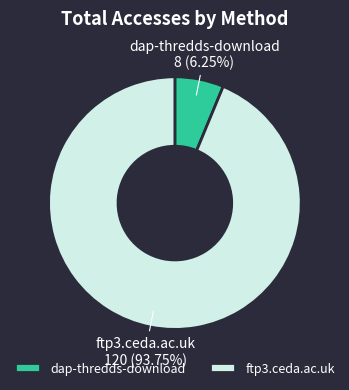

Rank the categories by value from lowest to highest.

dap-thredds-download, ftp3.ceda.ac.uk